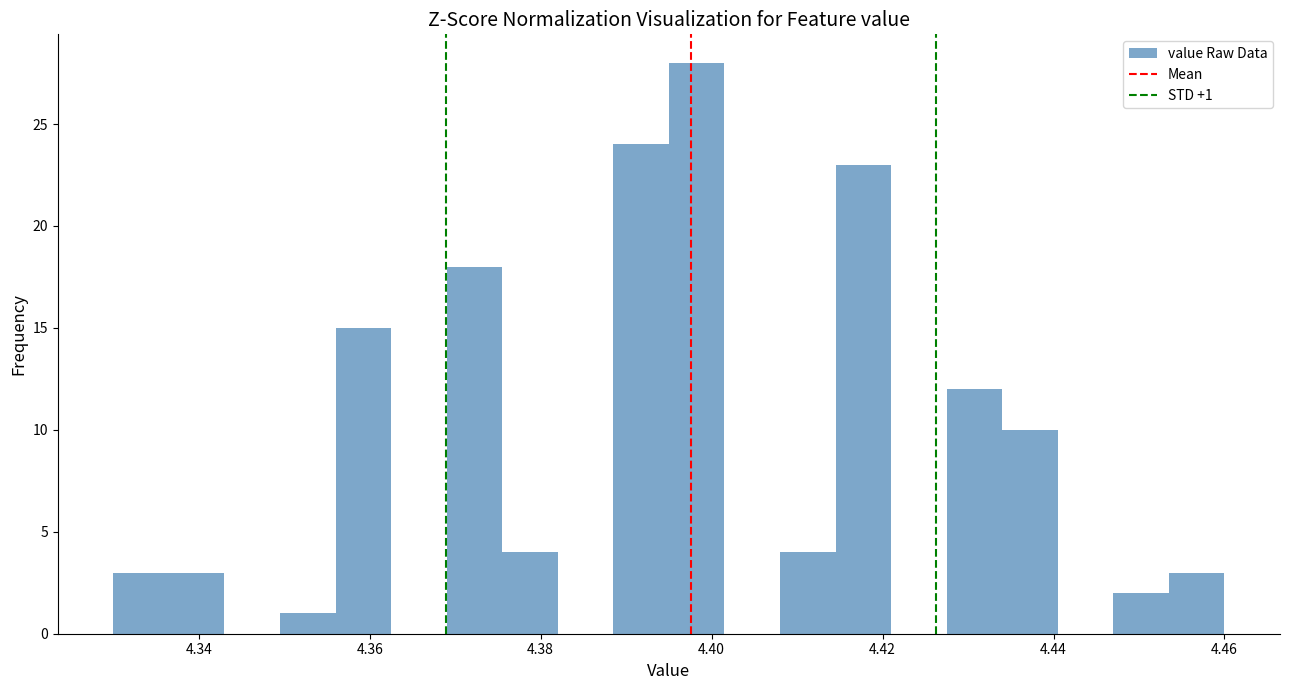

Around what value on the x-axis is the tallest bar? Give the approximate position of its centre, as read against the axis.

4.398